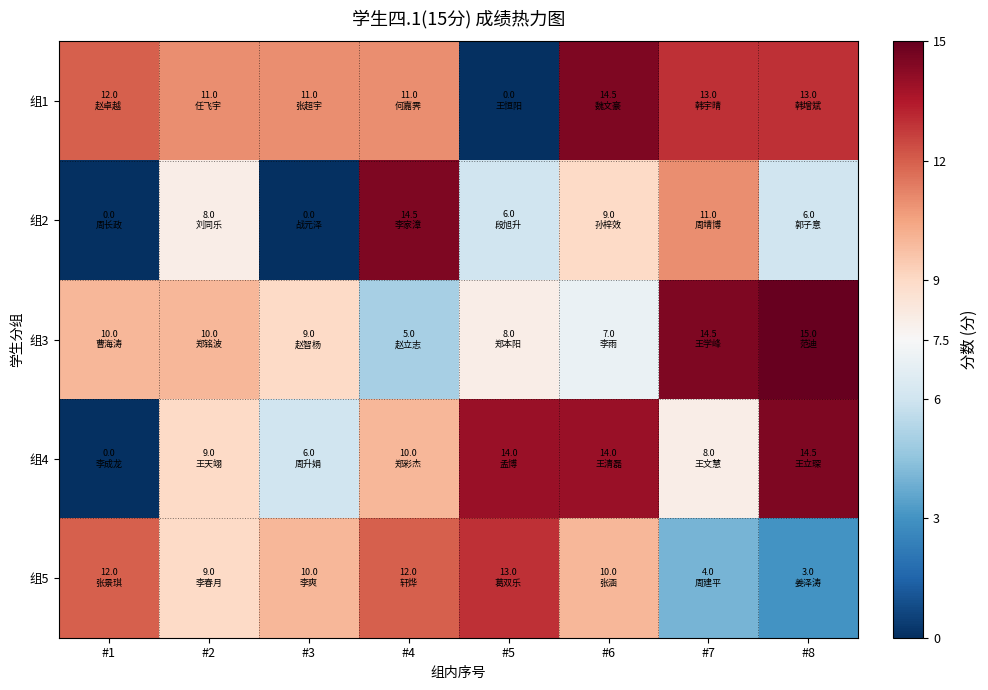

At #3, list the series in order from largest to smallest.

组1, 组5, 组3, 组4, 组2